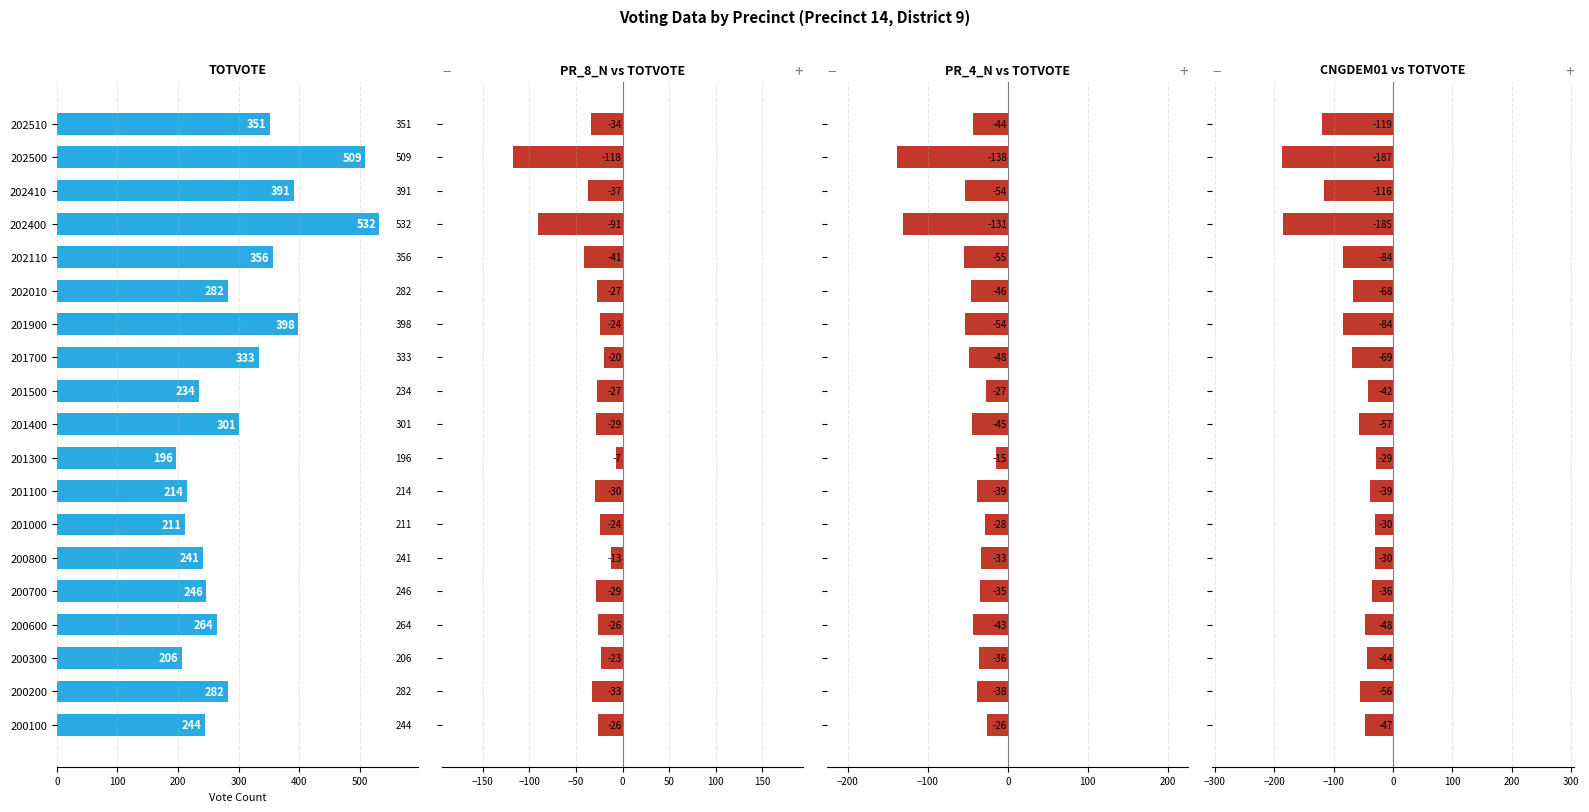

How many bars are there in total?

19